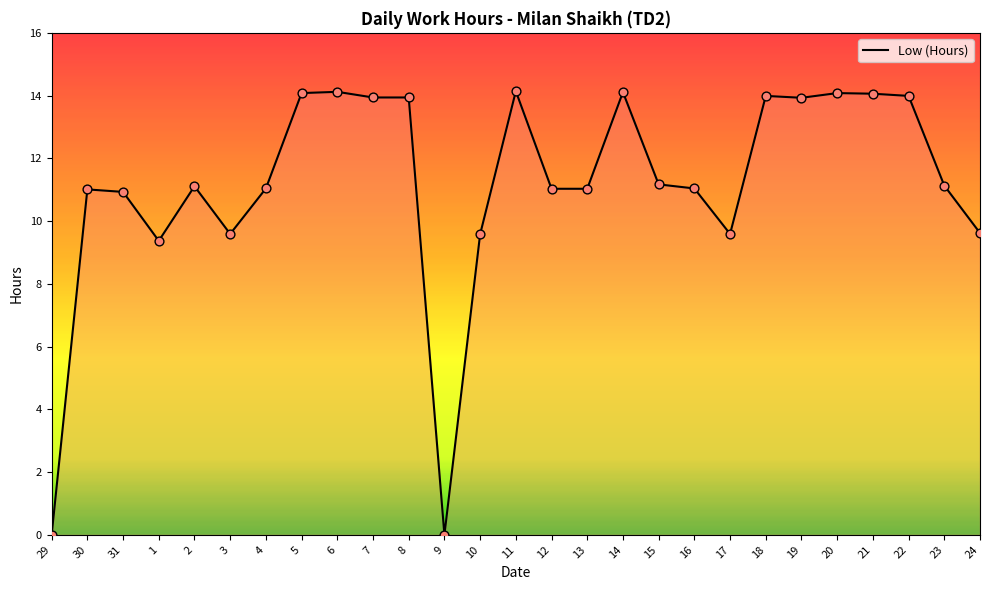

Approximately how many times larger is the value at 2 compared to 23?

1.0